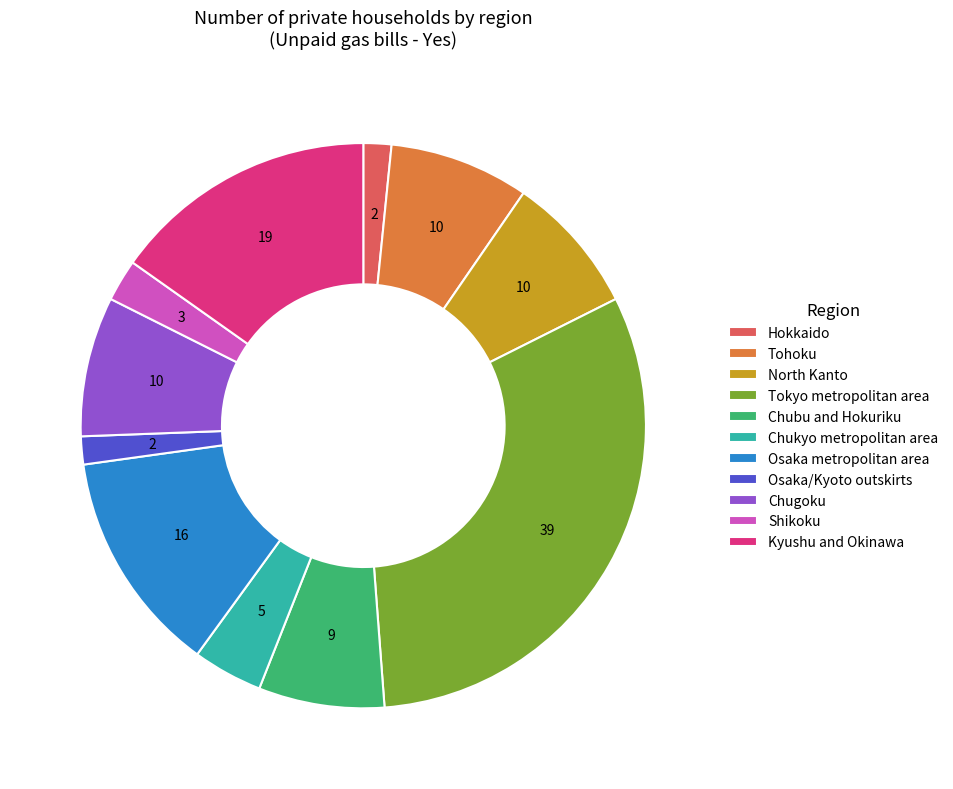

Between Hokkaido and Chukyo metropolitan area, which is larger?

Chukyo metropolitan area